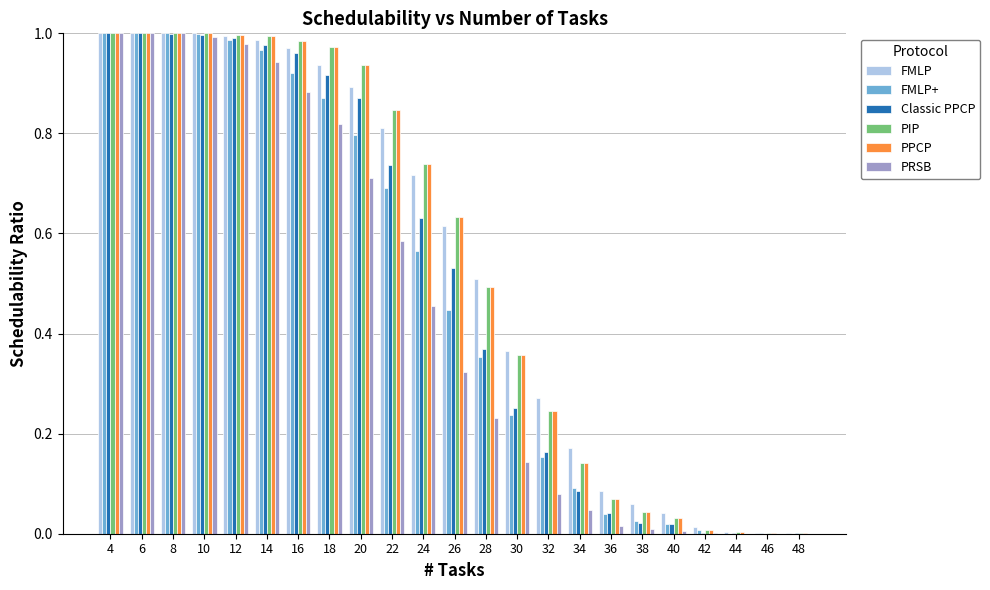

What is the sum of the PPCP values at 20 and 14?

1.9